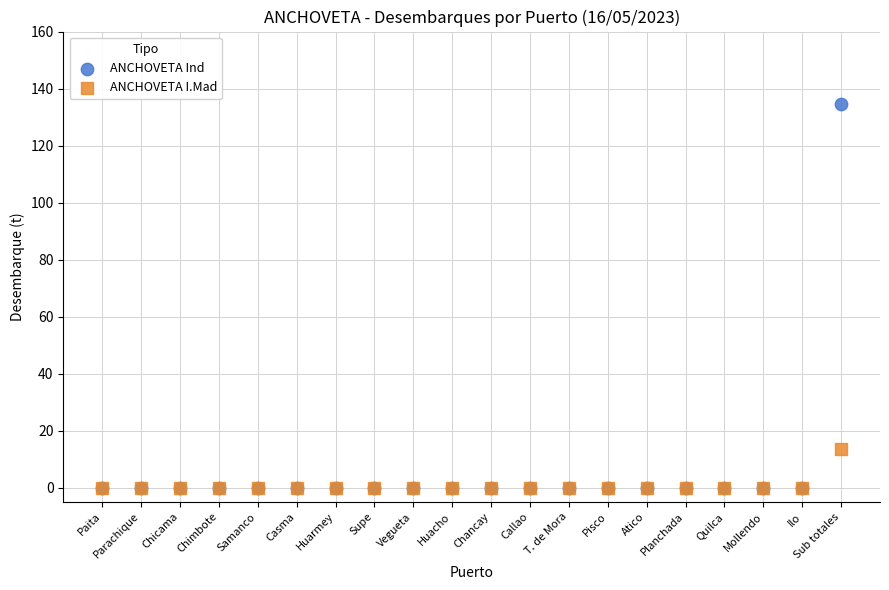

Across all series, what Y value is closest to 67?

13.5